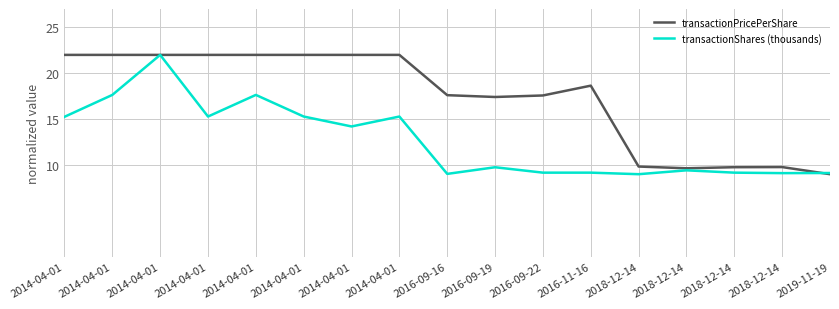

What is the label of the 12th point from the left?

2016-11-16